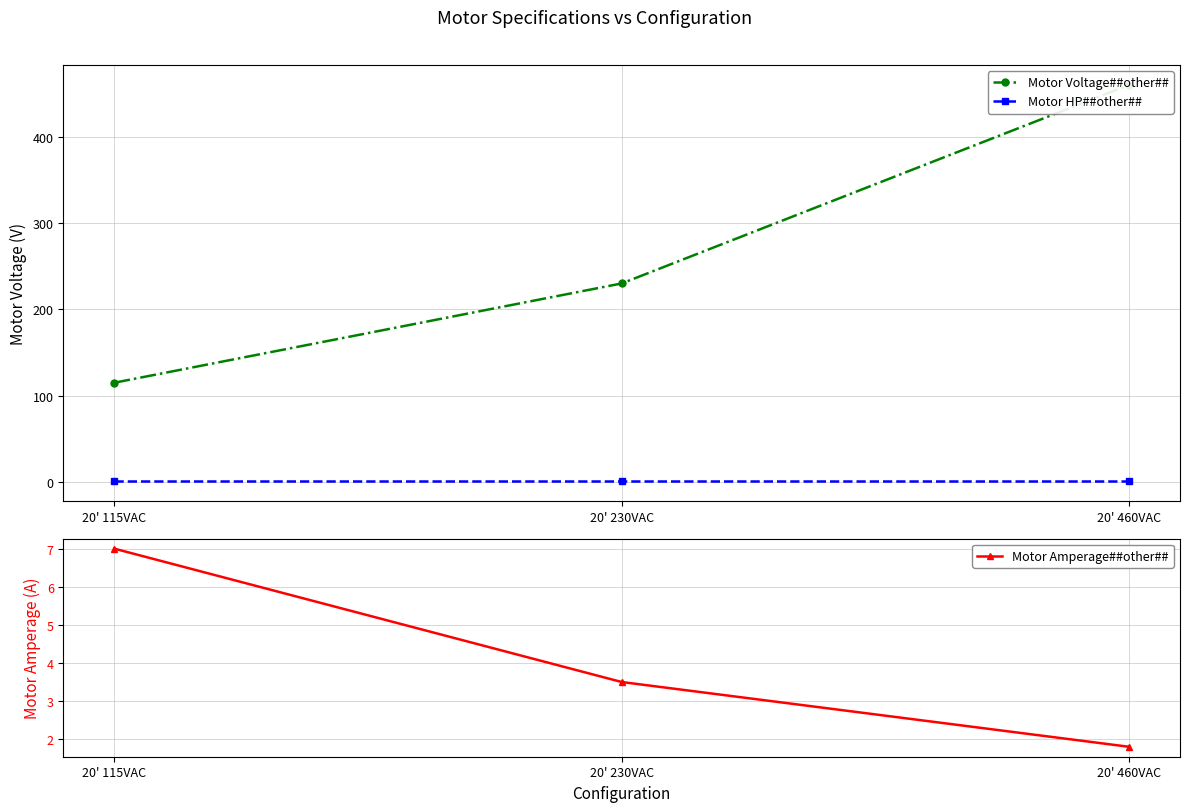

The Motor Voltage##other## series shows 460.0 at 20' 460VAC. True or false?

True